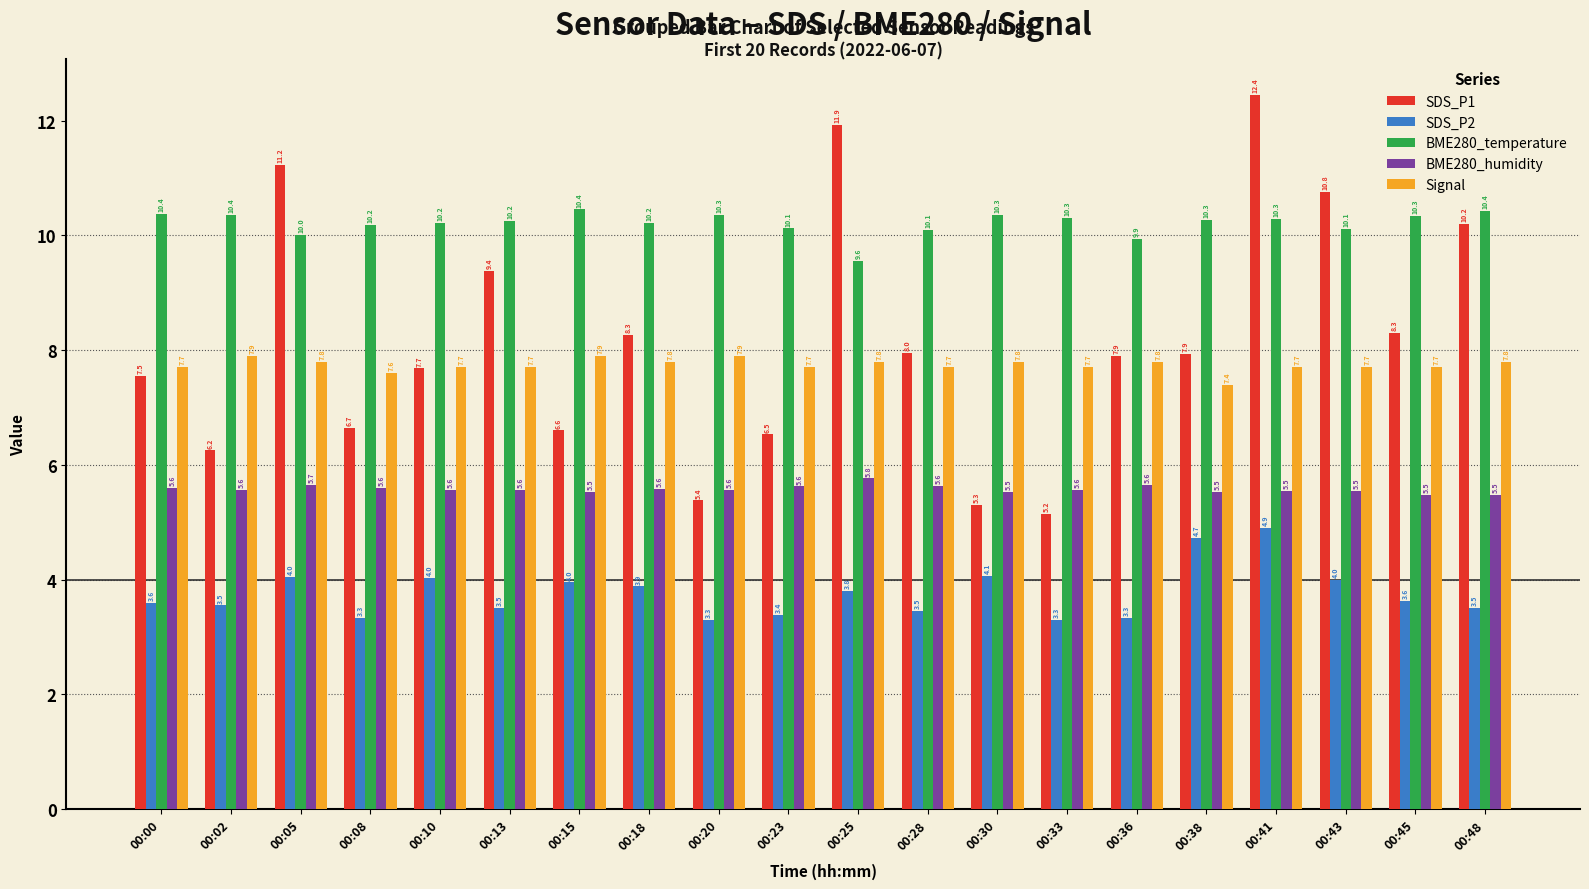

Which series has the widest spread of values?

SDS_P1